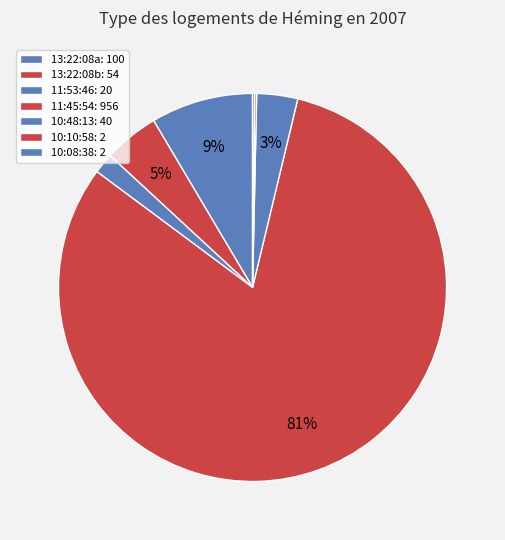

How many slices are in this pie chart?

7